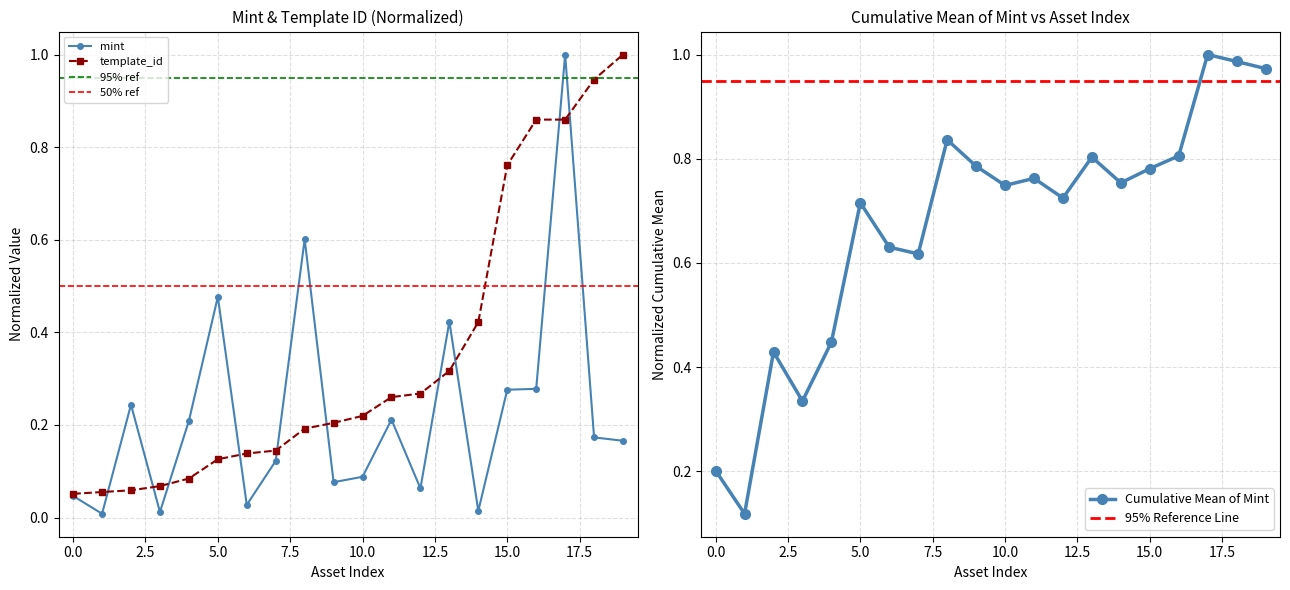

What is the highest value of the template_id series?

1.0